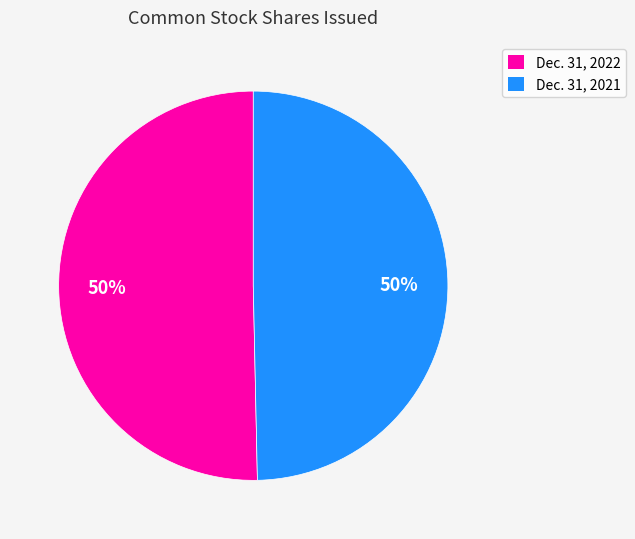

To the nearest percent, what is the average slice percentage?

50%